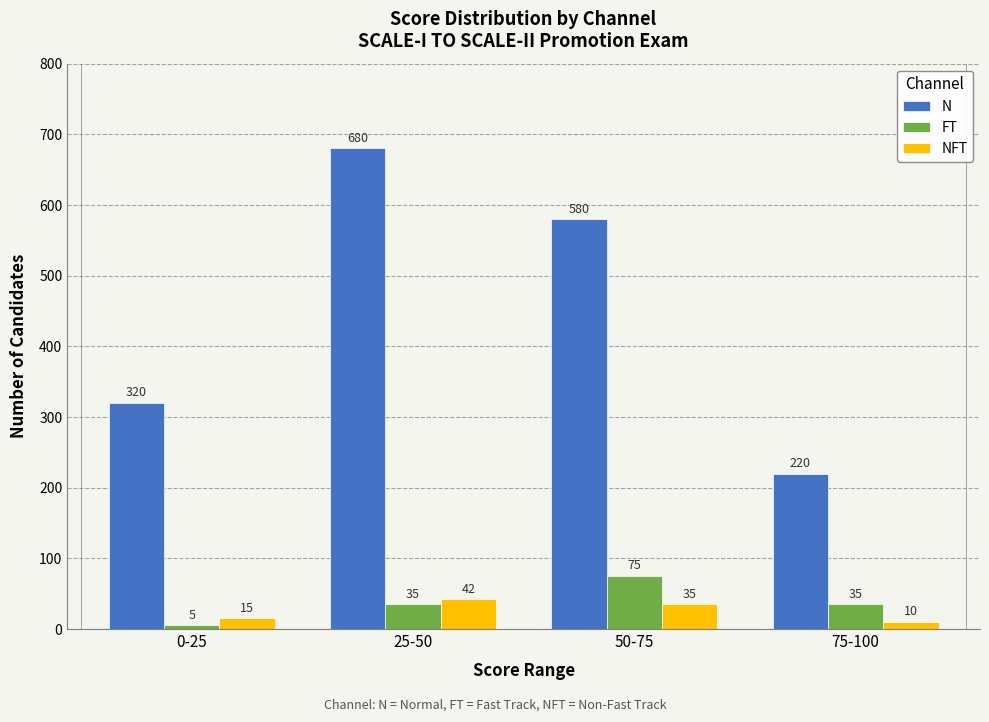

What is the value of the N bar at the 2nd from the left?

680